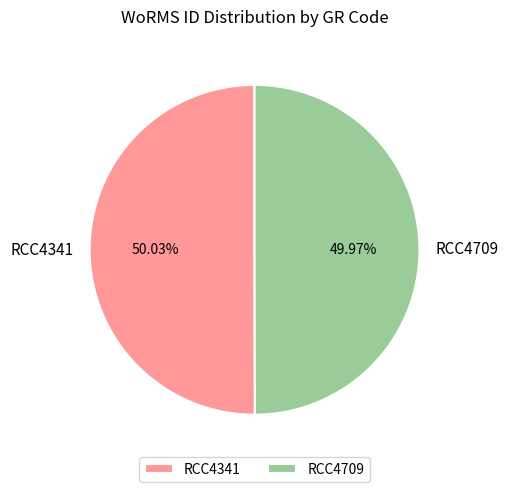

Is there any slice that represents more than half of the pie?

Yes